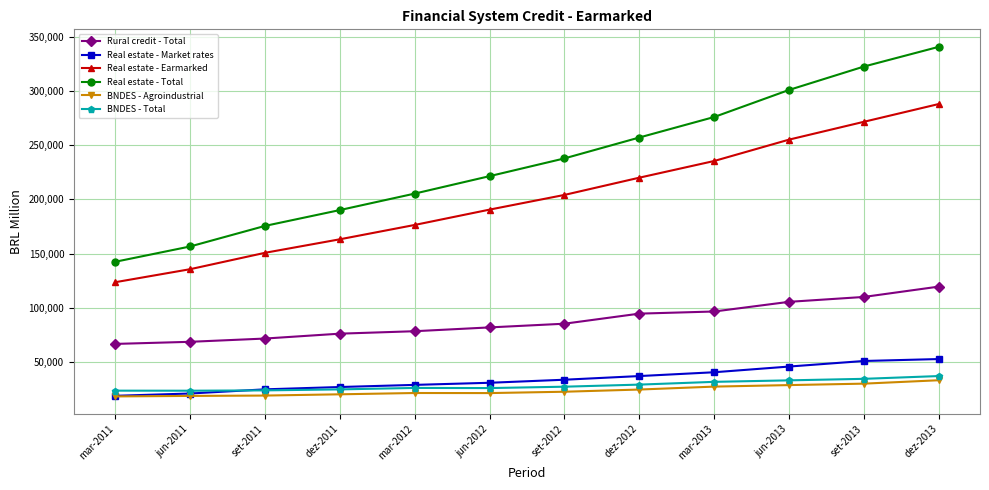

Is the value of Rural credit - Total at jun-2012 greater than the value of Real estate - Market rates at dez-2011?

Yes